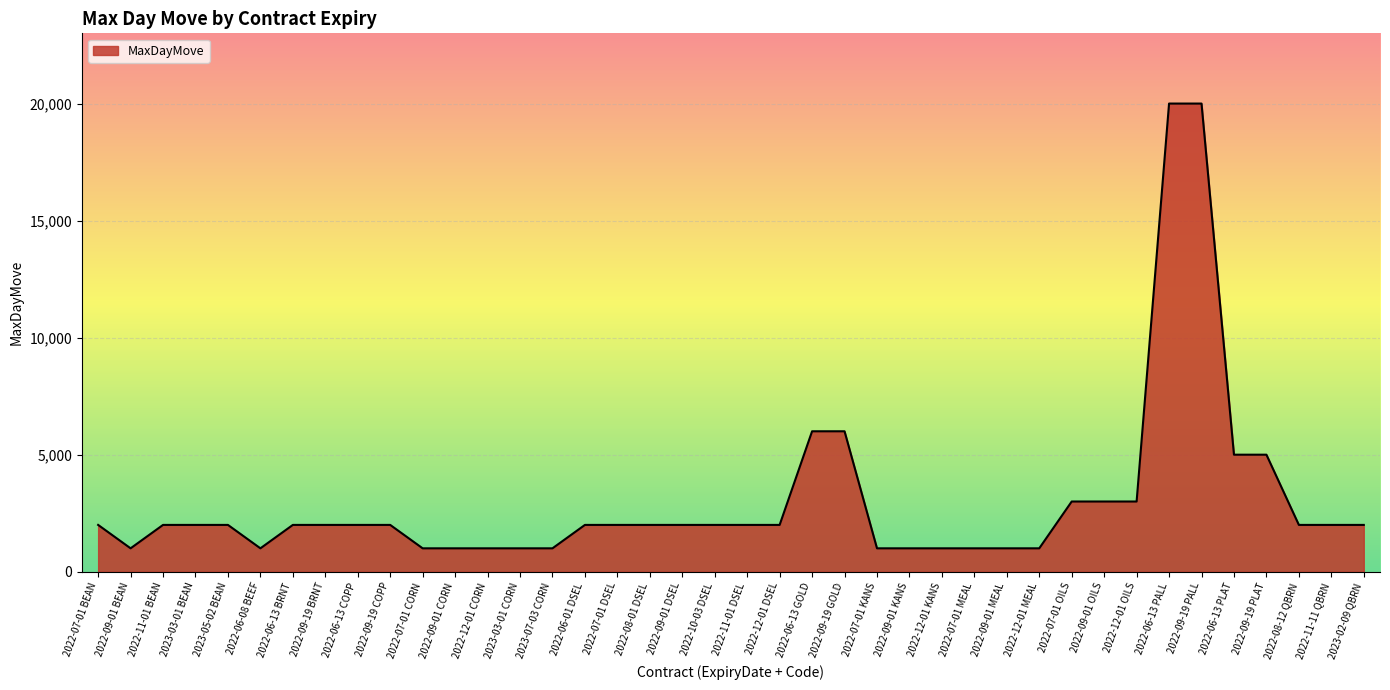

The value at 2022-09-19 GOLD is 3877. True or false?

False